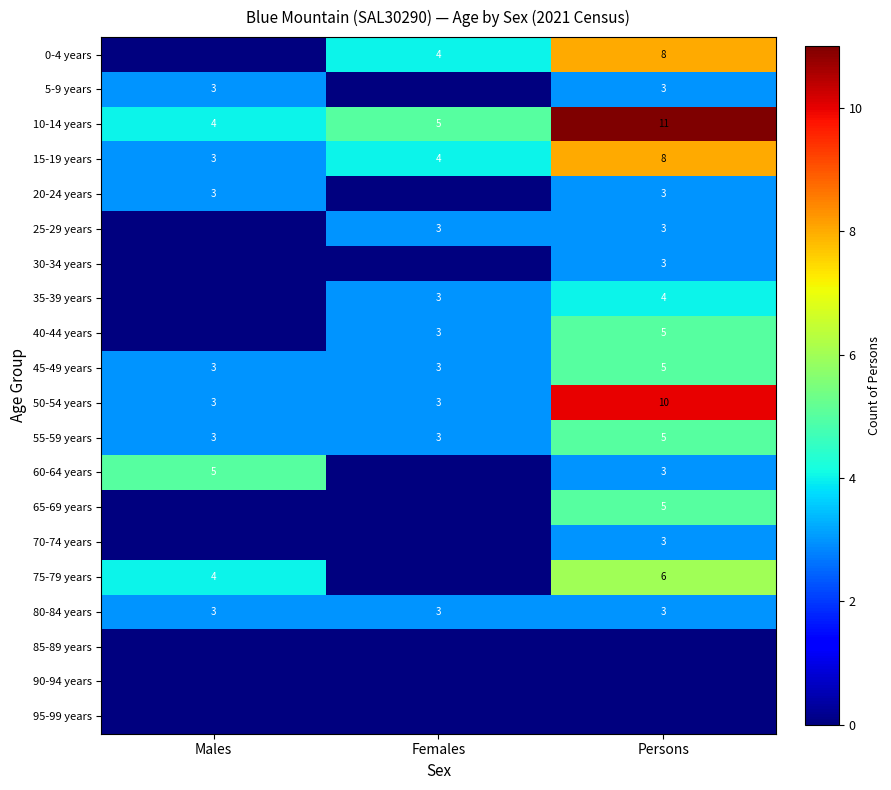

How many data points does each series have?

3